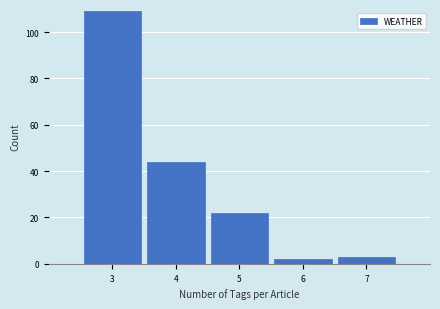

Which range on the x-axis has the tallest bar?

2.5 to 3.5